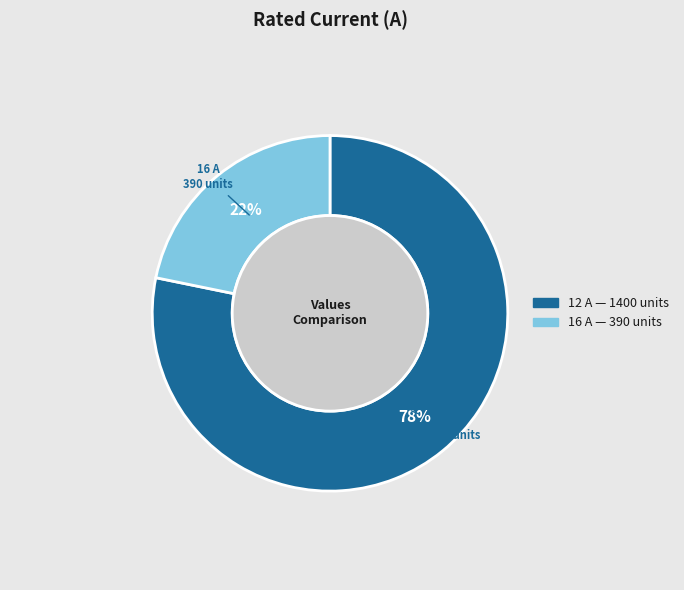

Rank the categories by value from highest to lowest.

12, 16